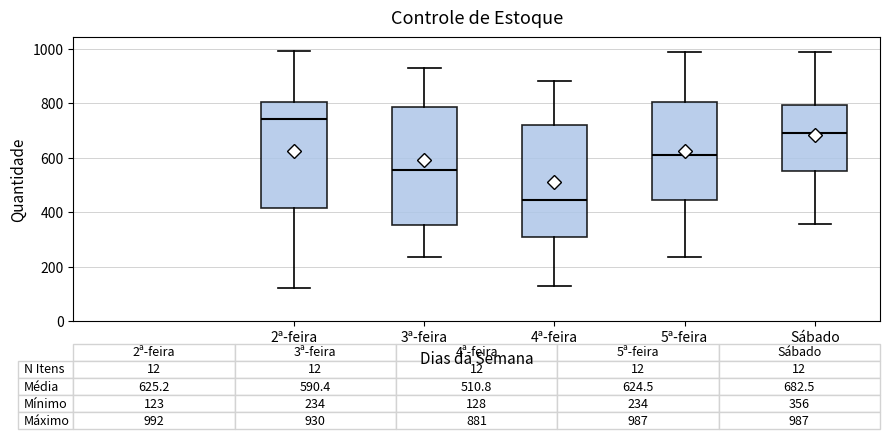

Which box has the lowest median line?

4ª-feira